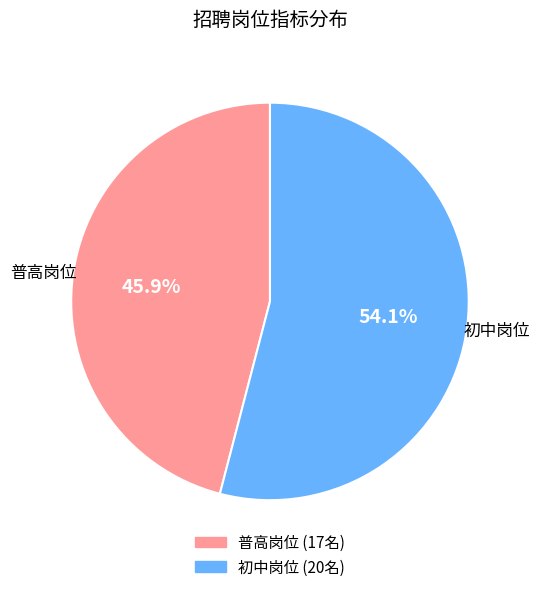

To the nearest percent, what is the difference between the largest and smallest slice percentages?

8%